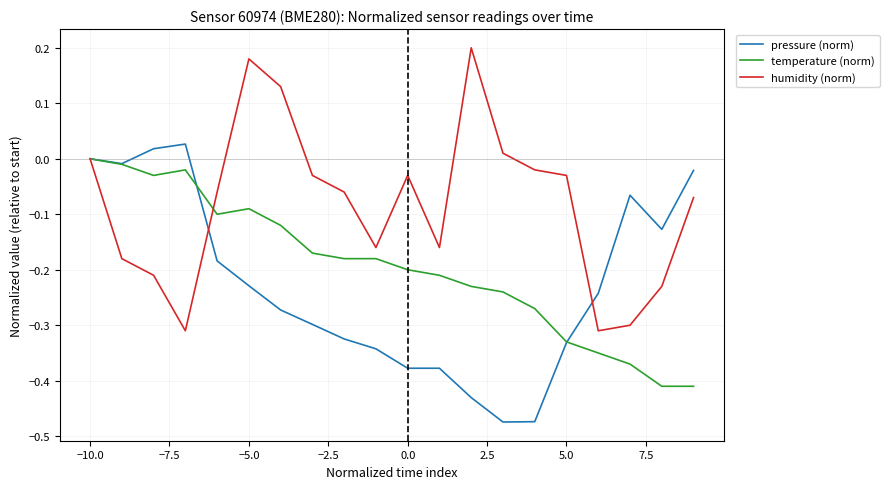

Rank the series by their maximum value, from highest to lowest.

humidity (norm), pressure (norm), temperature (norm)